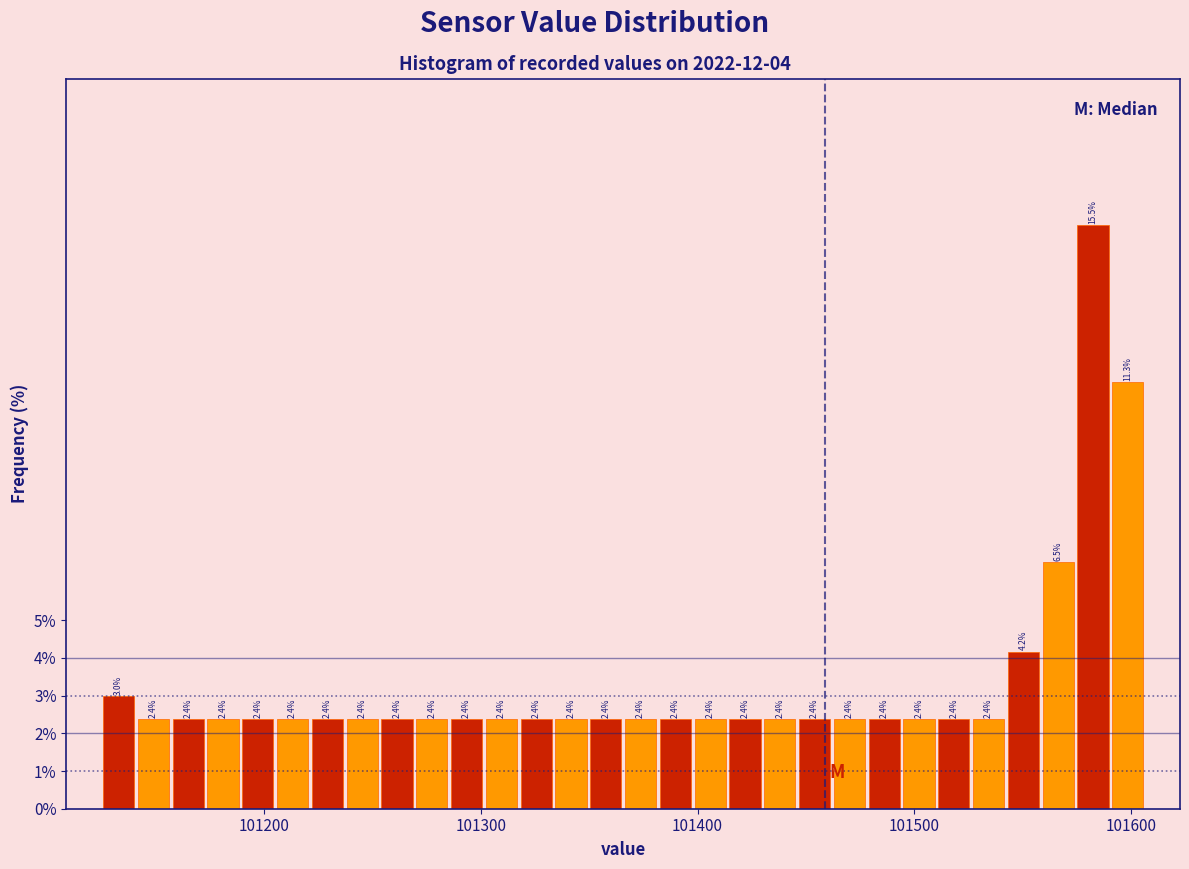

Around what value on the x-axis is the tallest bar? Give the approximate position of its centre, as read against the axis.

101580